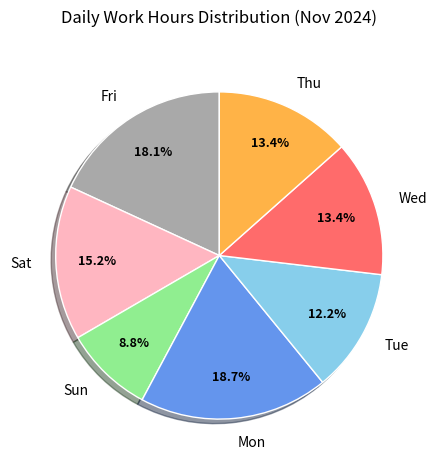

Does Thu account for over 50% of the chart?

No